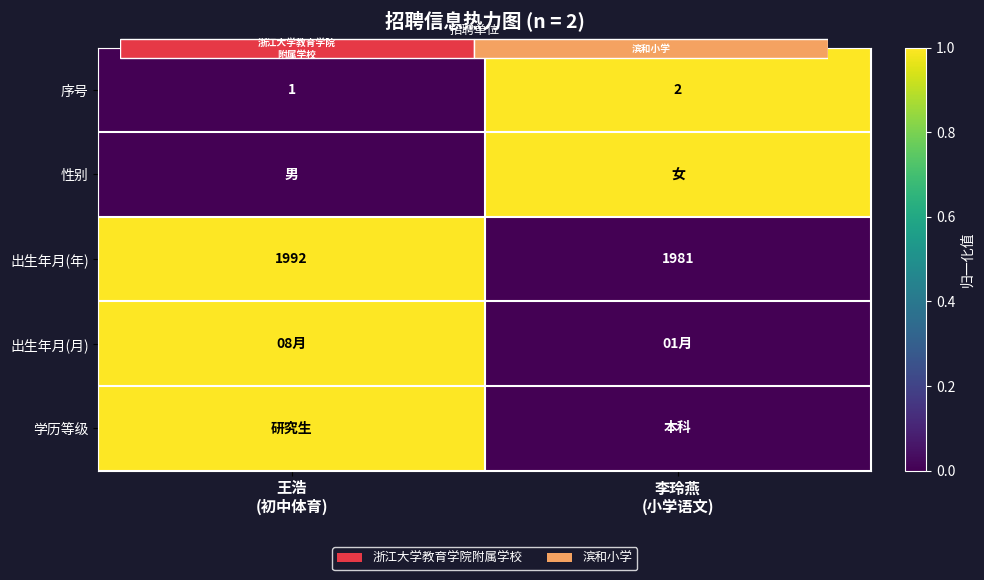

How many series are shown in this chart?

5